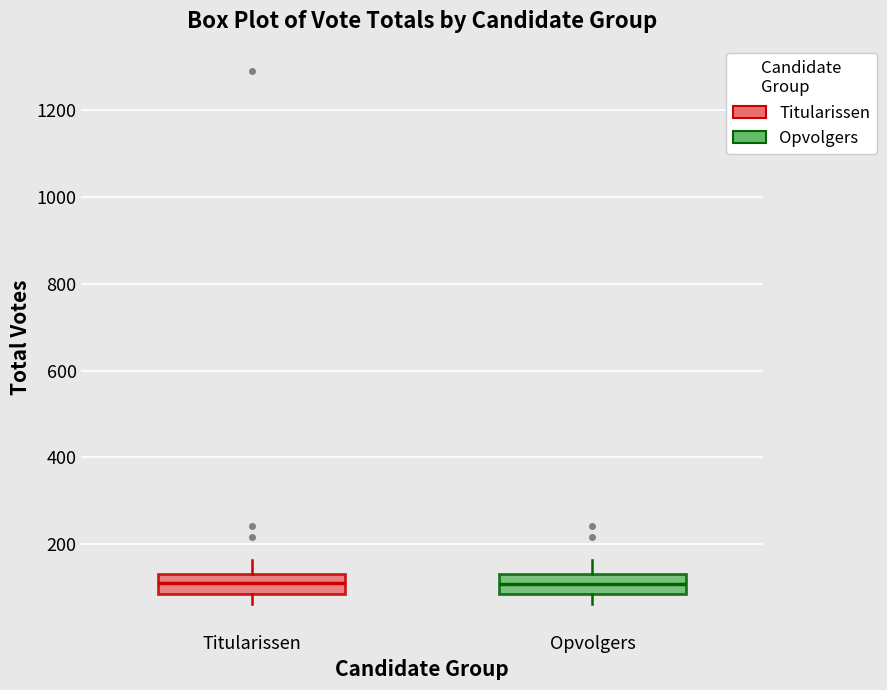

Reading left to right, read every box against the y-axis: the position of its median line, the range the box covers, and the ends of its whiskers. The values are not printed on the chart, so give them approximately, as read against the axis.

Titularissen: median 120, box 80 to 140, whiskers 60 to 160
Opvolgers: median 100, box 80 to 140, whiskers 60 to 160